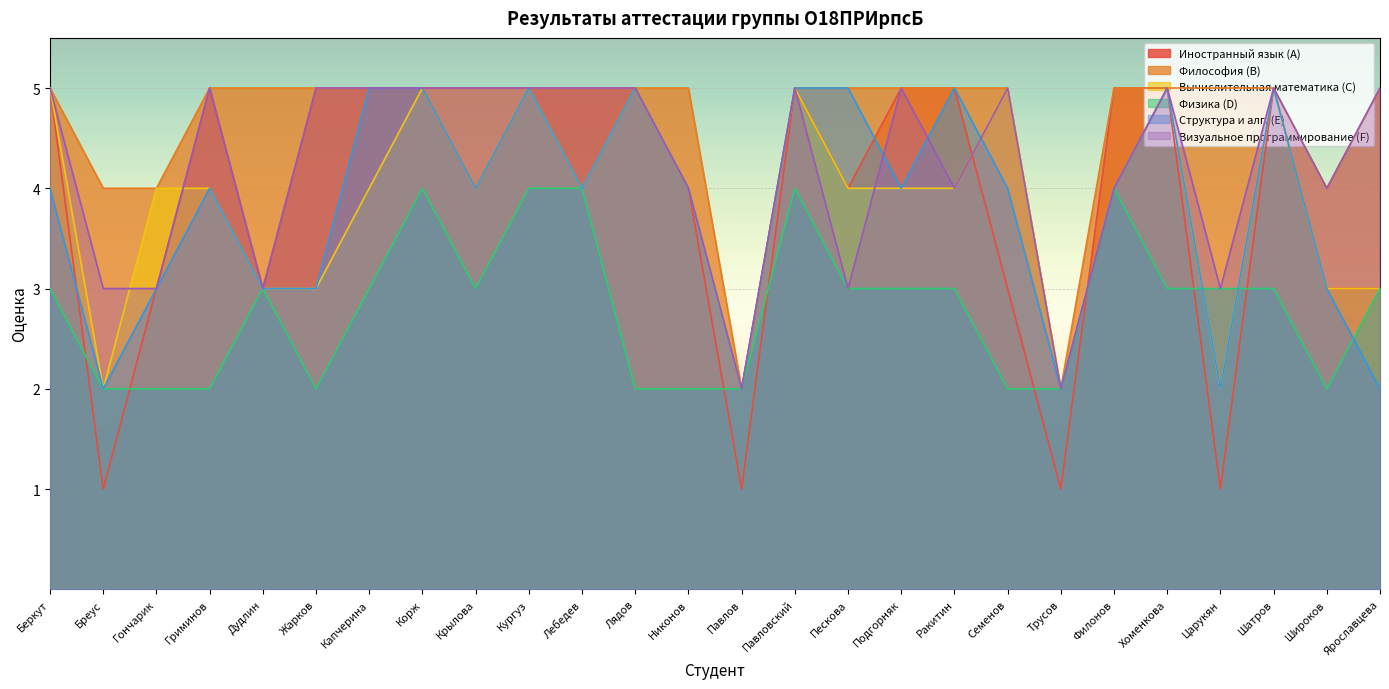

The Философия (B) series shows 2 at Лядов. True or false?

False